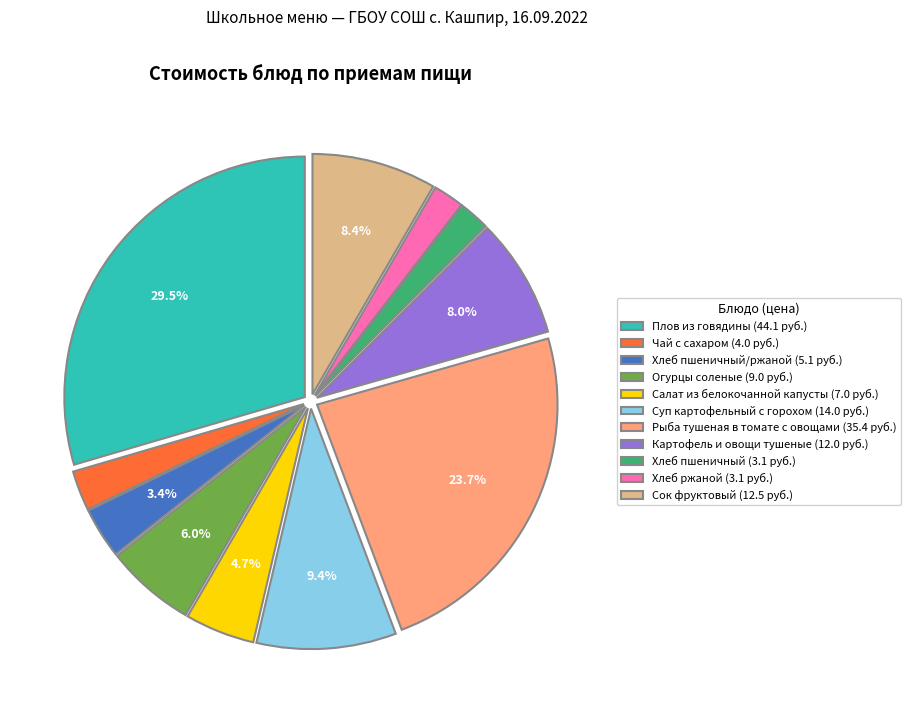

Is Огурцы соленые (9.0 руб.) the majority of the pie?

No